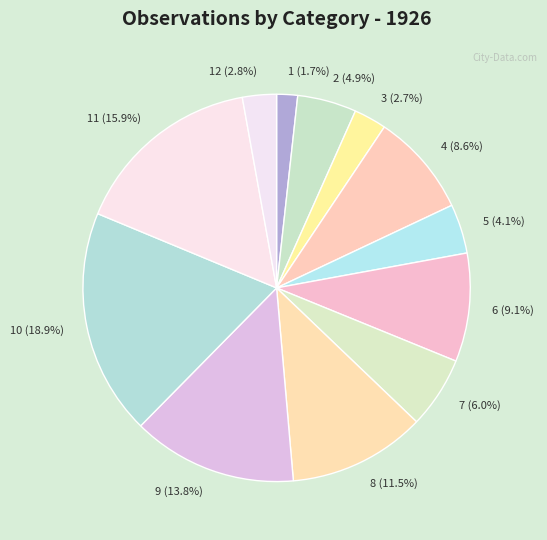

How much of the chart is everything except 1 (1.7%)?

98.3%